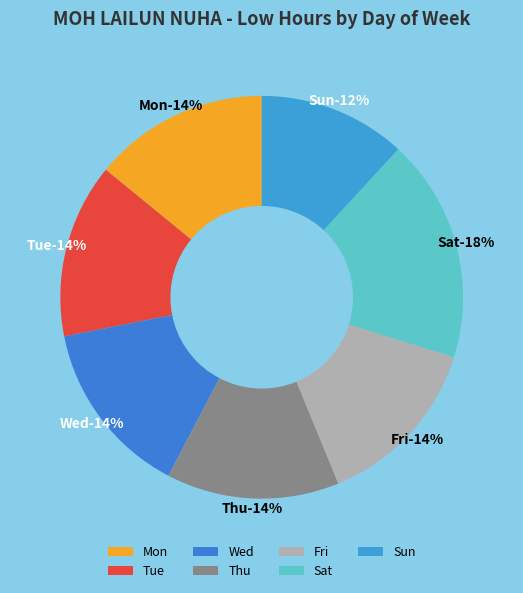

How many slices are in this pie chart?

7